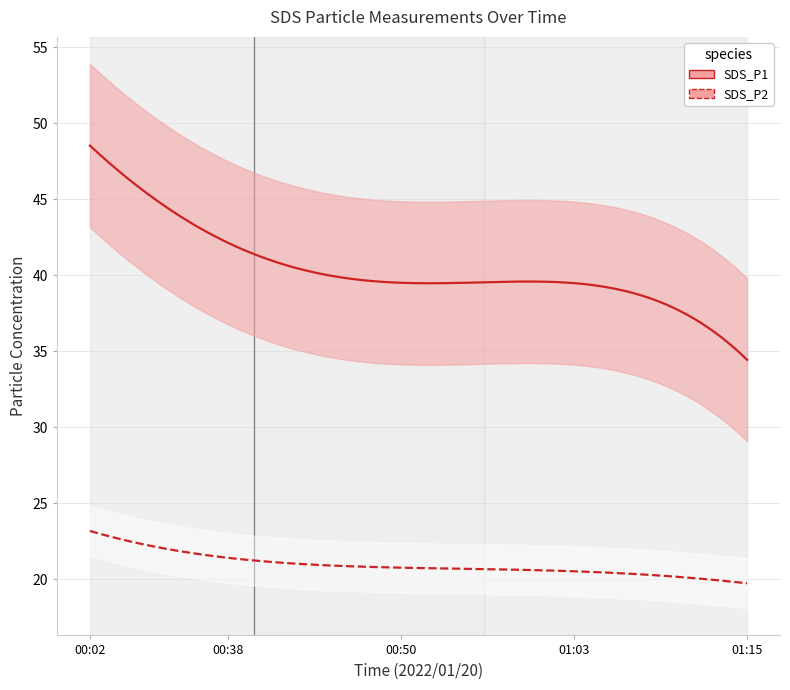

Between 00:50 and 00:55, which series saw the biggest shift?

SDS_P1